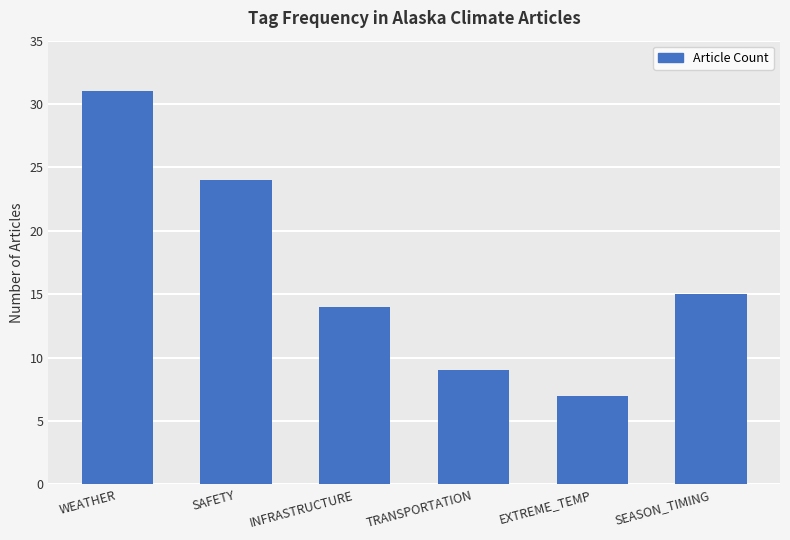

Between SEASON_TIMING and INFRASTRUCTURE, which is larger?

SEASON_TIMING